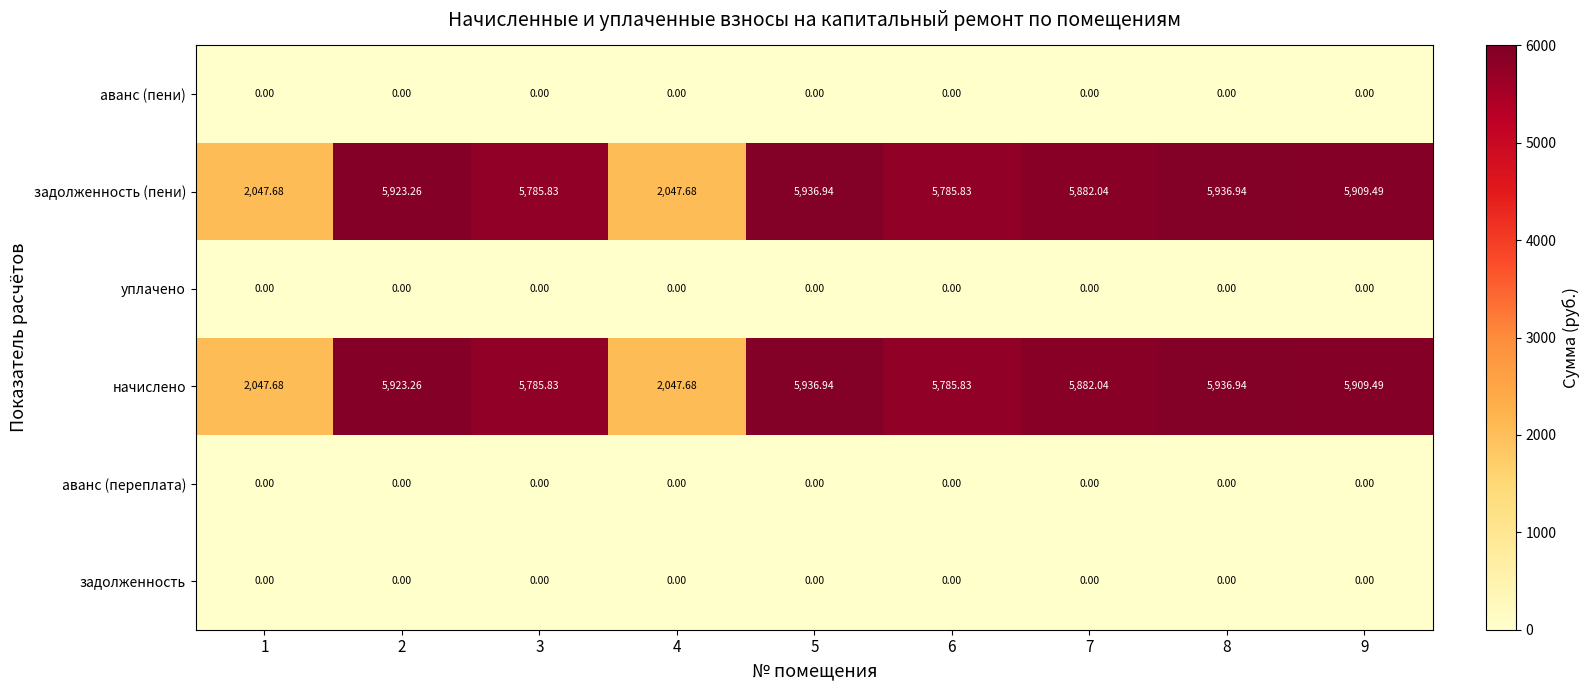

Is the value of задолженность (пени) at 5 greater than the value of начислено at 1?

Yes